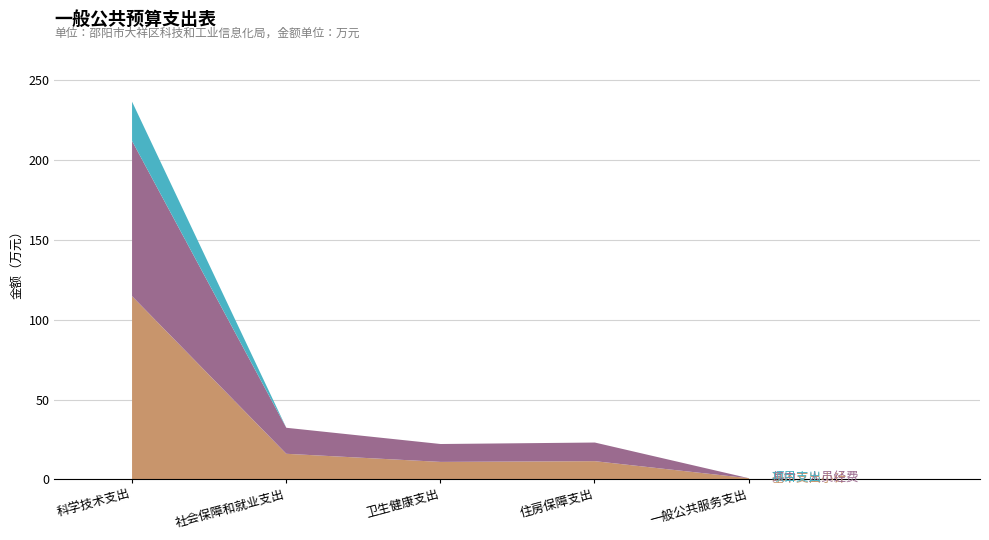

What is the difference between the maximum and minimum values in the 其中：人员经费 series?

97.3